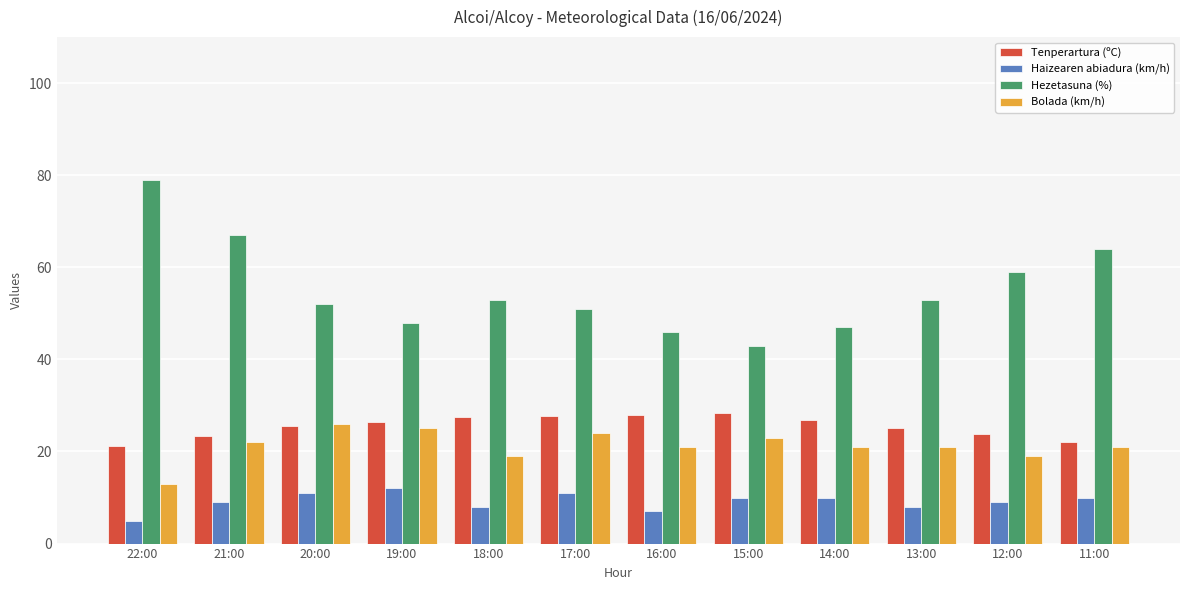

What is the label of the 4th bar from the right?

14:00